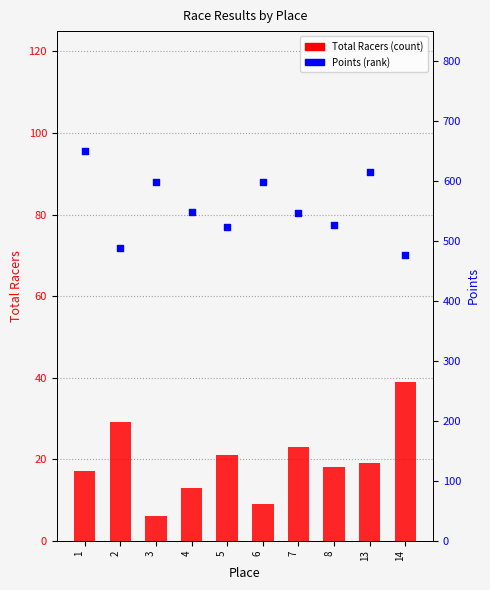

At which category is the sum across all series the highest?

1